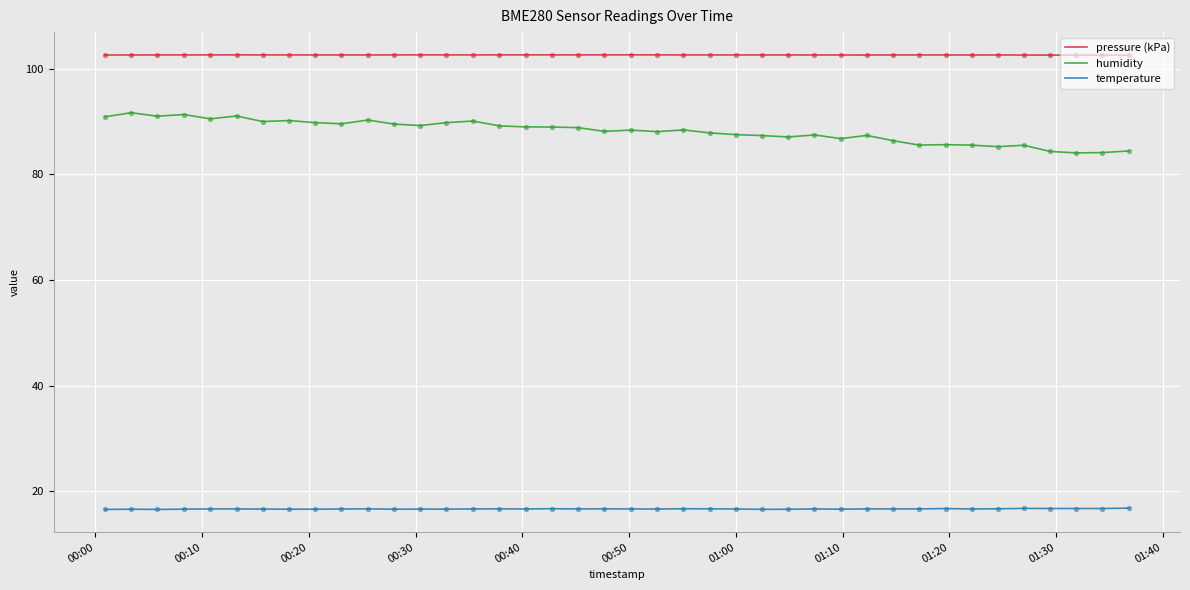

Which series has the largest total across all categories?

pressure (kPa)